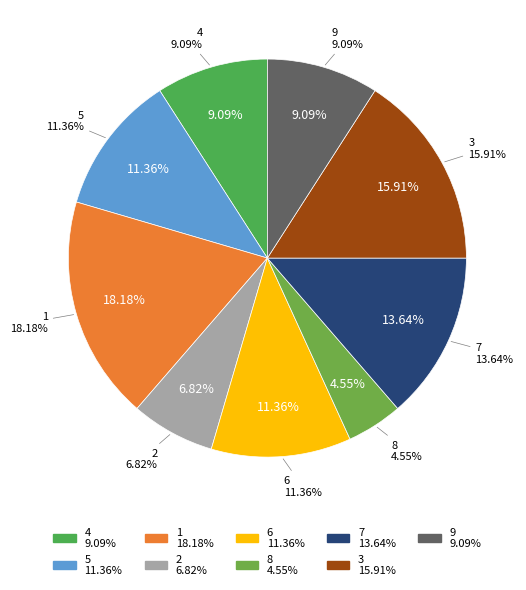

To the nearest percent, what portion does 7 represent?

14%